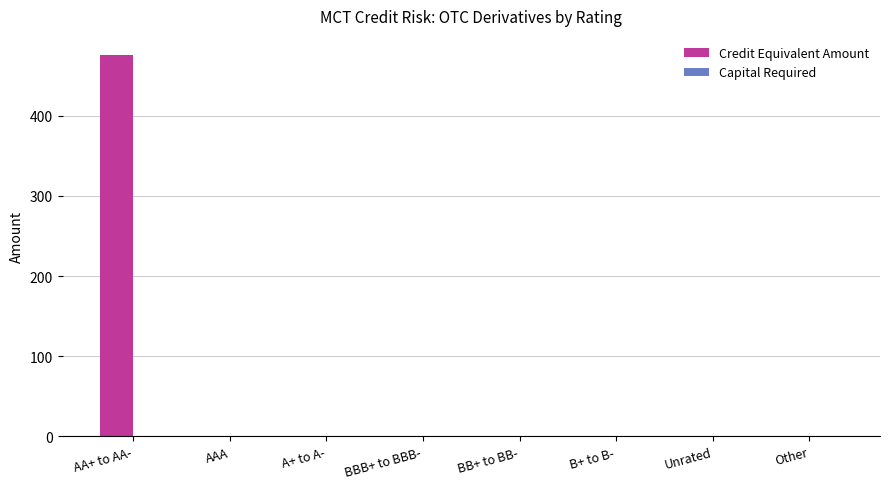

How many groups of bars are there?

8